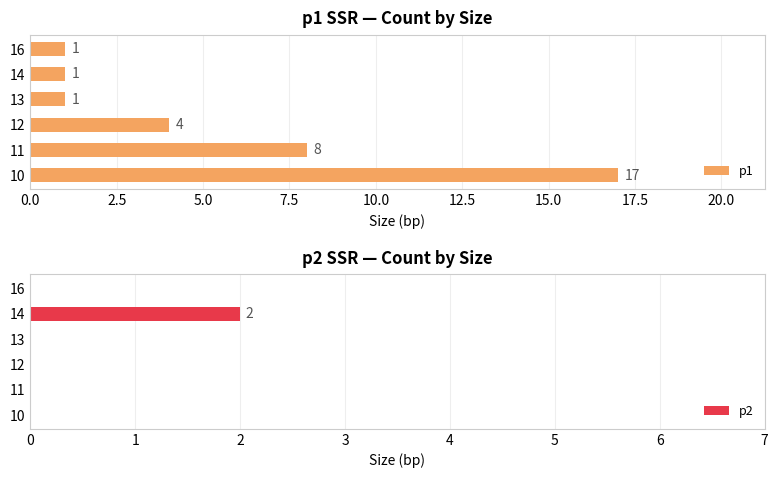

What are all the series names shown in the legend?

p1, p2